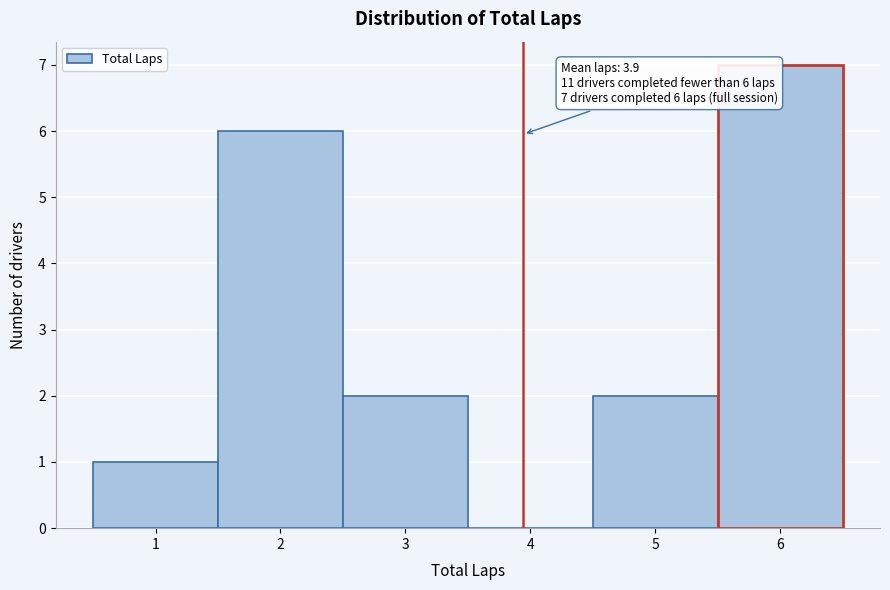

Over which range of the x-axis is the bar tallest?

5.5 to 6.5